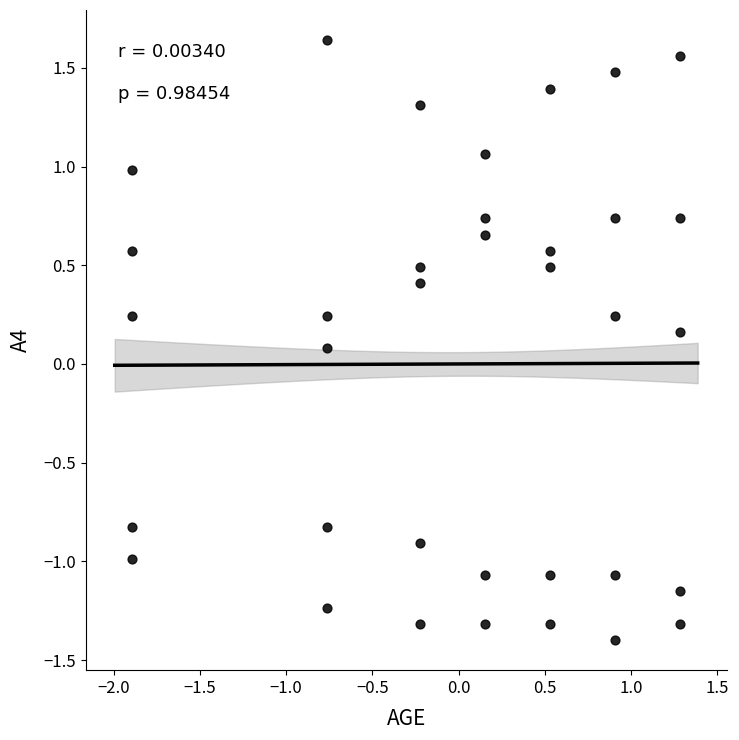

What is the range of X values (max minus min)?

3.2